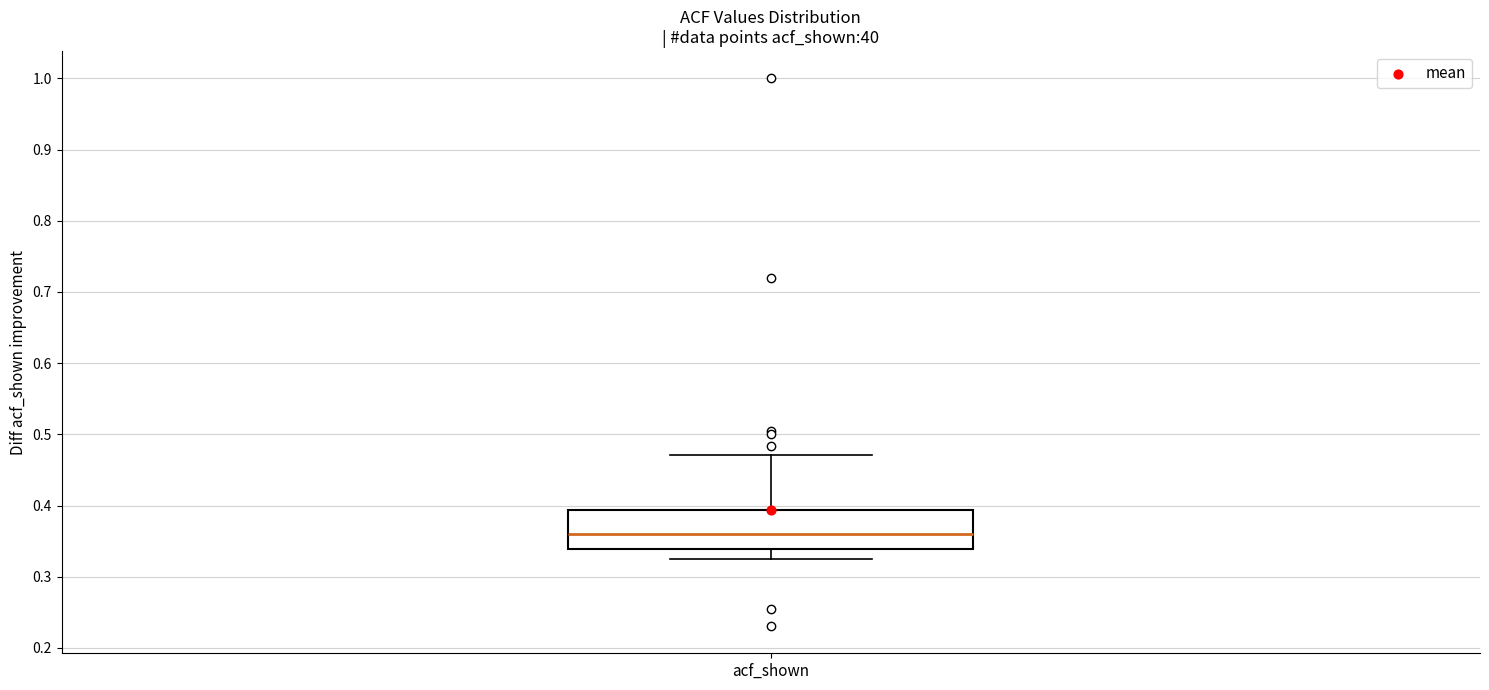

Read this box plot against the y-axis: the position of the median line, the range covered by the box, and the ends of both whiskers. The values are not printed on the chart, so give them approximately, as read against the axis.

median 0.36, box 0.34 to 0.39, whiskers 0.33 to 0.47